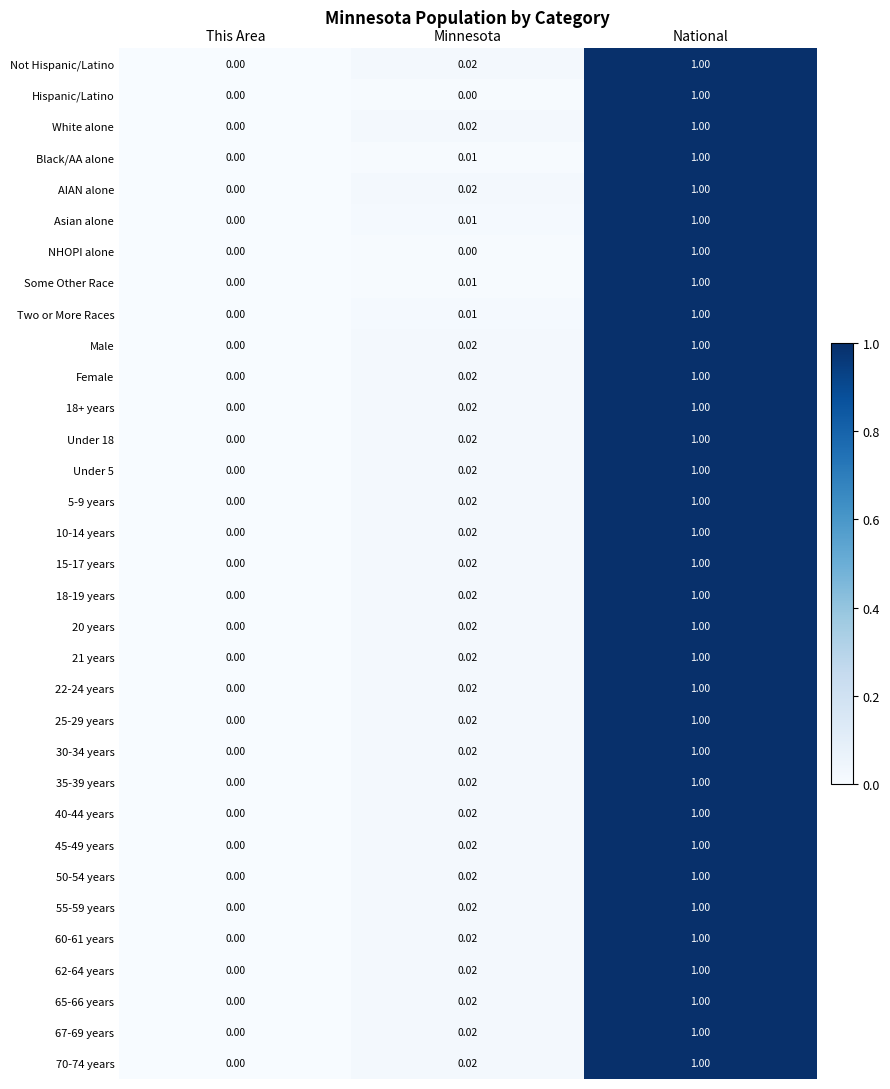

At which label is 45-49 years closest to 0?

This Area